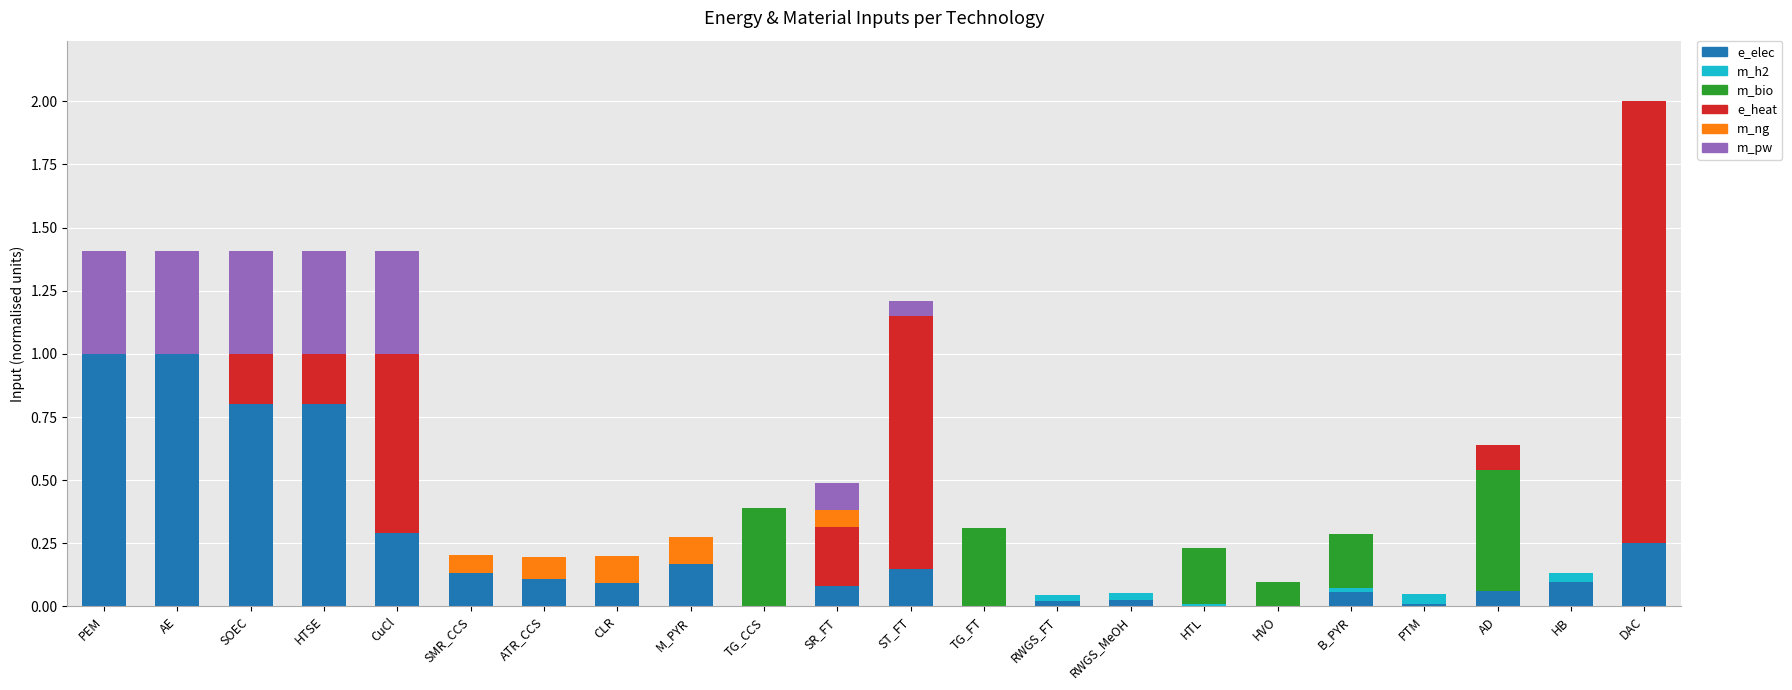

At which category is the sum across all series the highest?

DAC